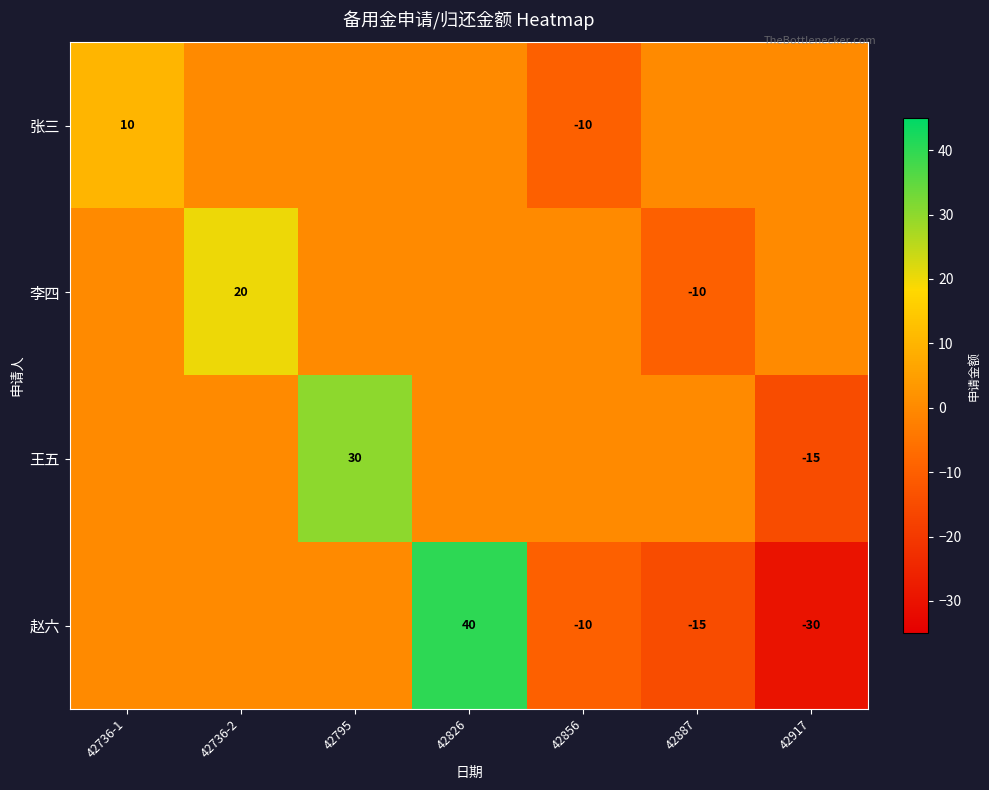

At which category does the chart reach its minimum across all series?

42917